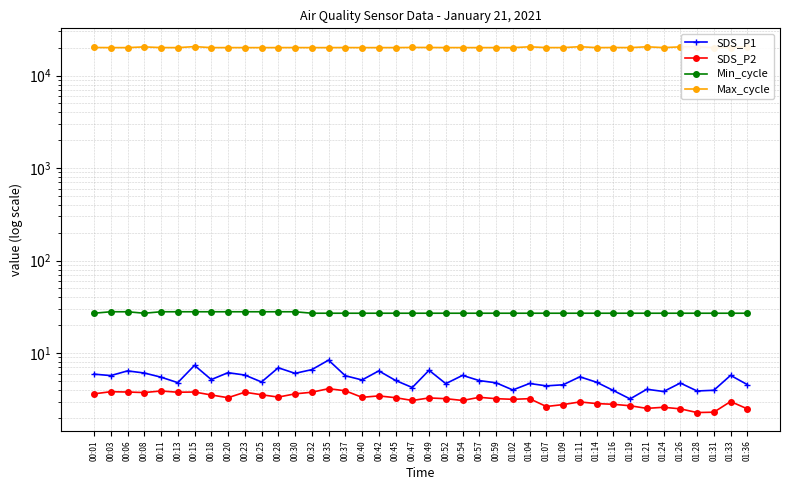

Is it true that Max_cycle equals 20398.0 at 00:08?

True